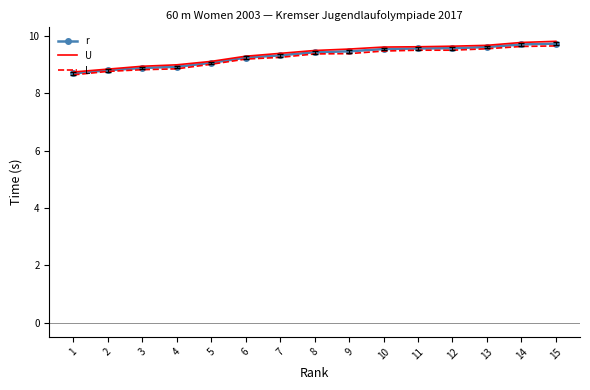

What is the lowest value of the L series?

8.7